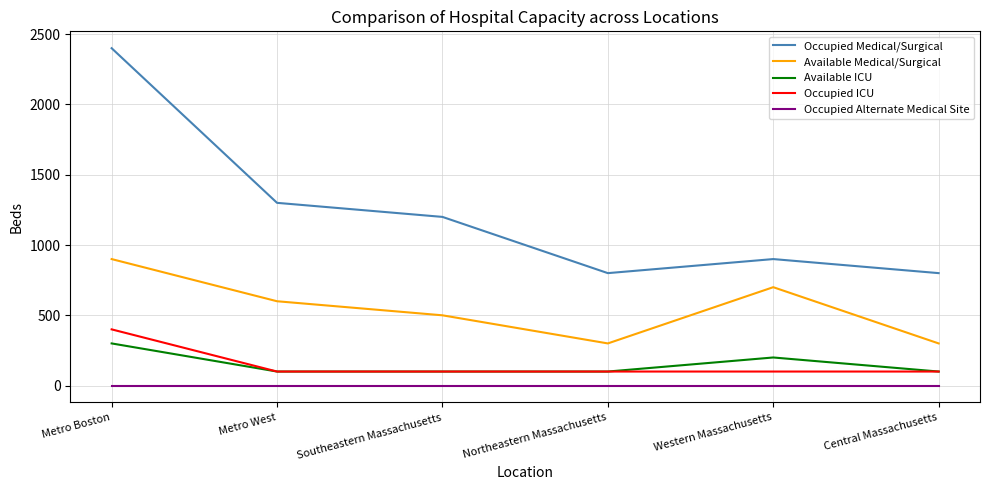

What are all the series names shown in the legend?

Occupied Medical/Surgical, Available Medical/Surgical, Available ICU, Occupied ICU, Occupied Alternate Medical Site